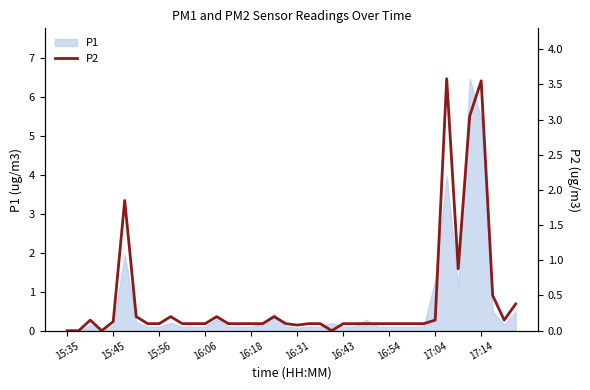

Is it true that the value at 16:43 is 0.2?

False